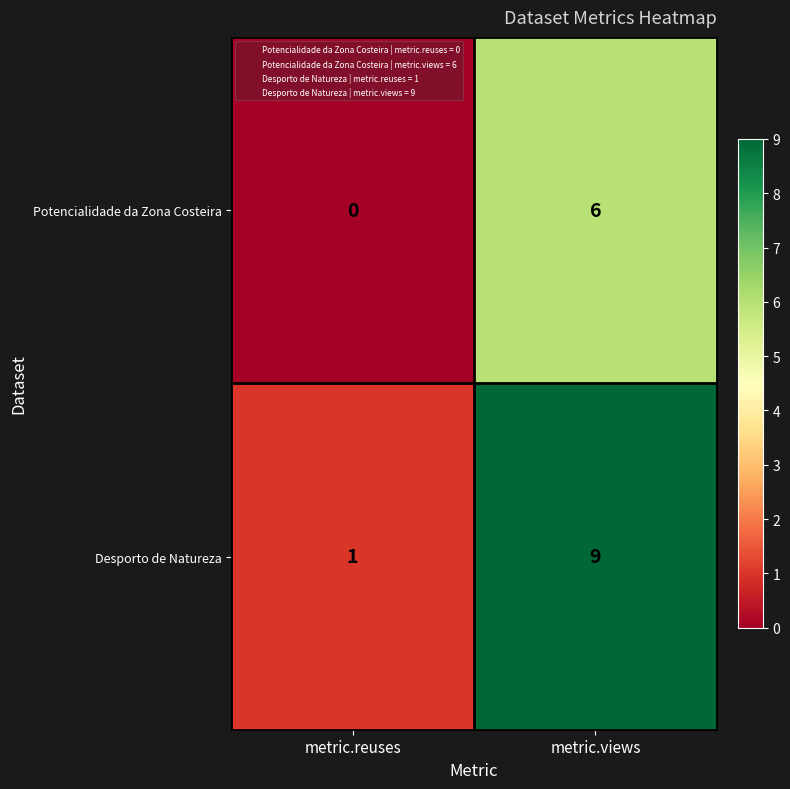

Between metric.reuses and metric.views, which series saw the biggest shift?

Desporto de Natureza